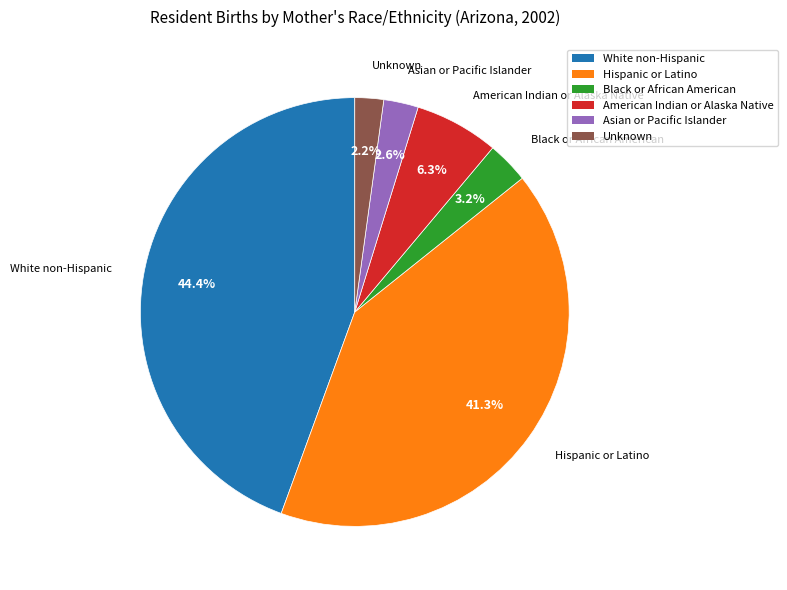

What percentage is the Unknown slice, to the nearest percent?

2%